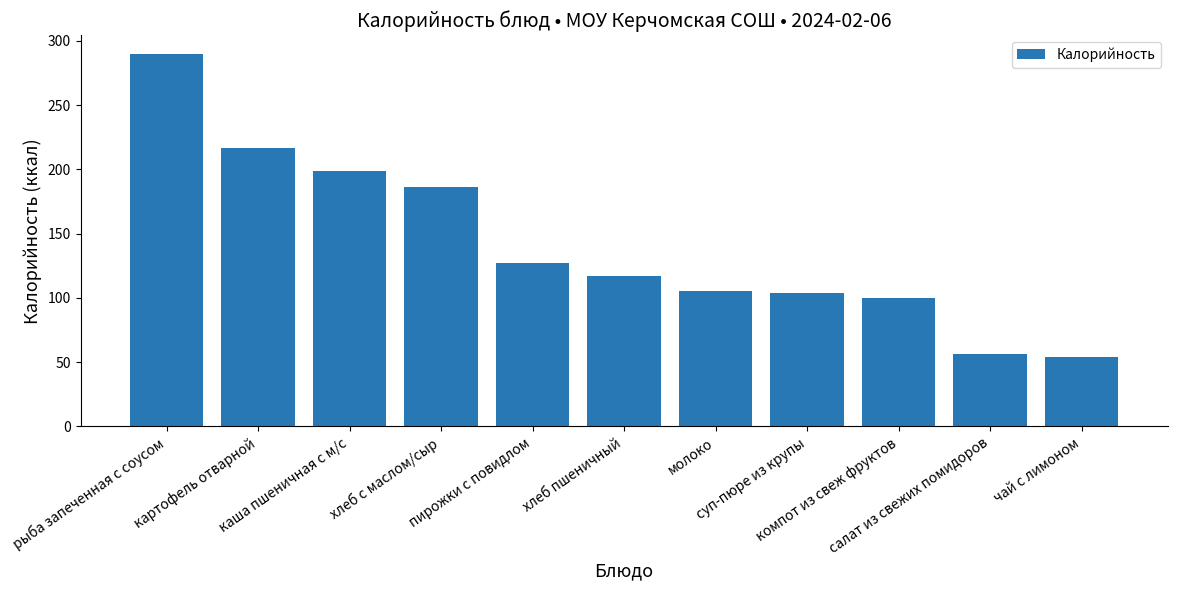

Read the value at чай с лимоном, to the nearest 5.

55